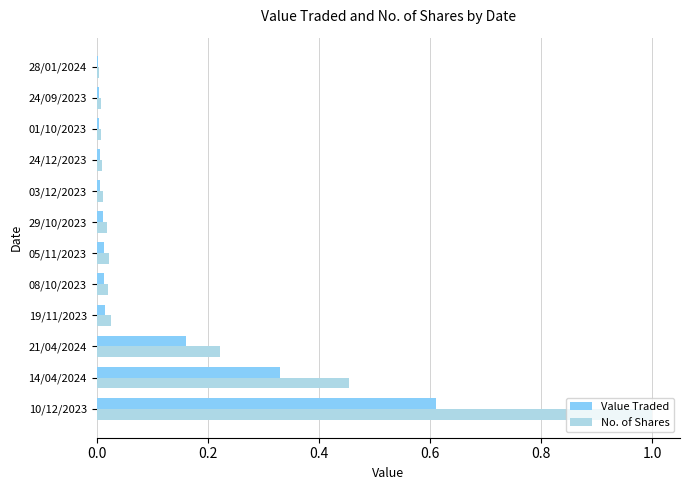

What is the maximum value for No. of Shares?

1.0